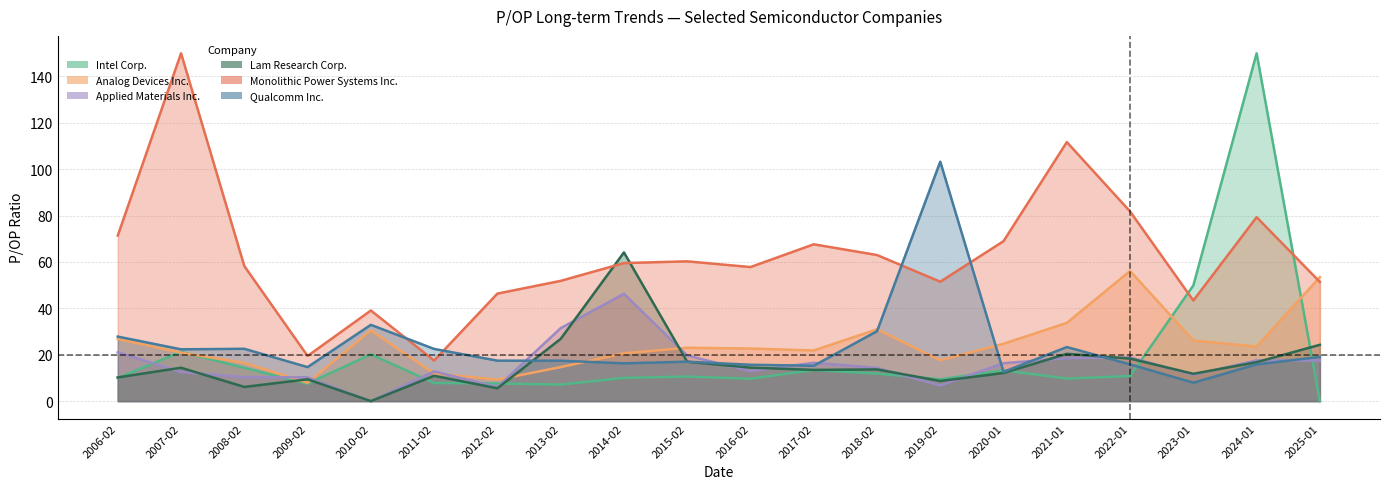

Is it true that Qualcomm Inc. equals 14.7 at 2009-02?

True